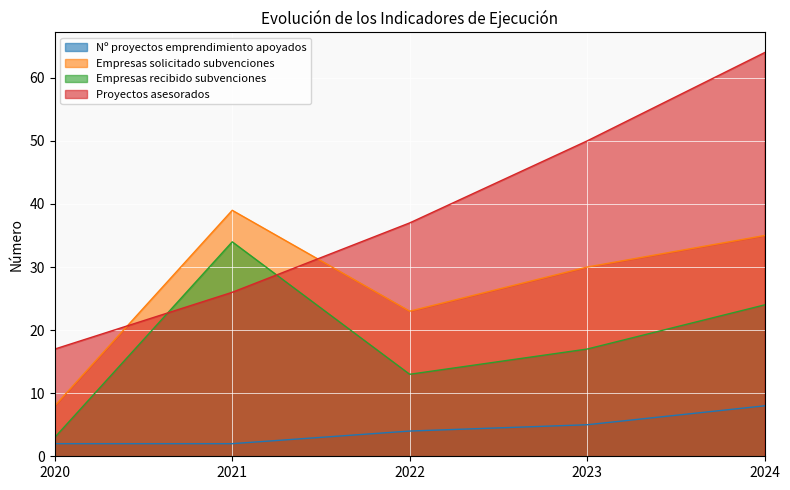

The Nº proyectos emprendimiento apoyados series shows 8 at 2024. True or false?

True